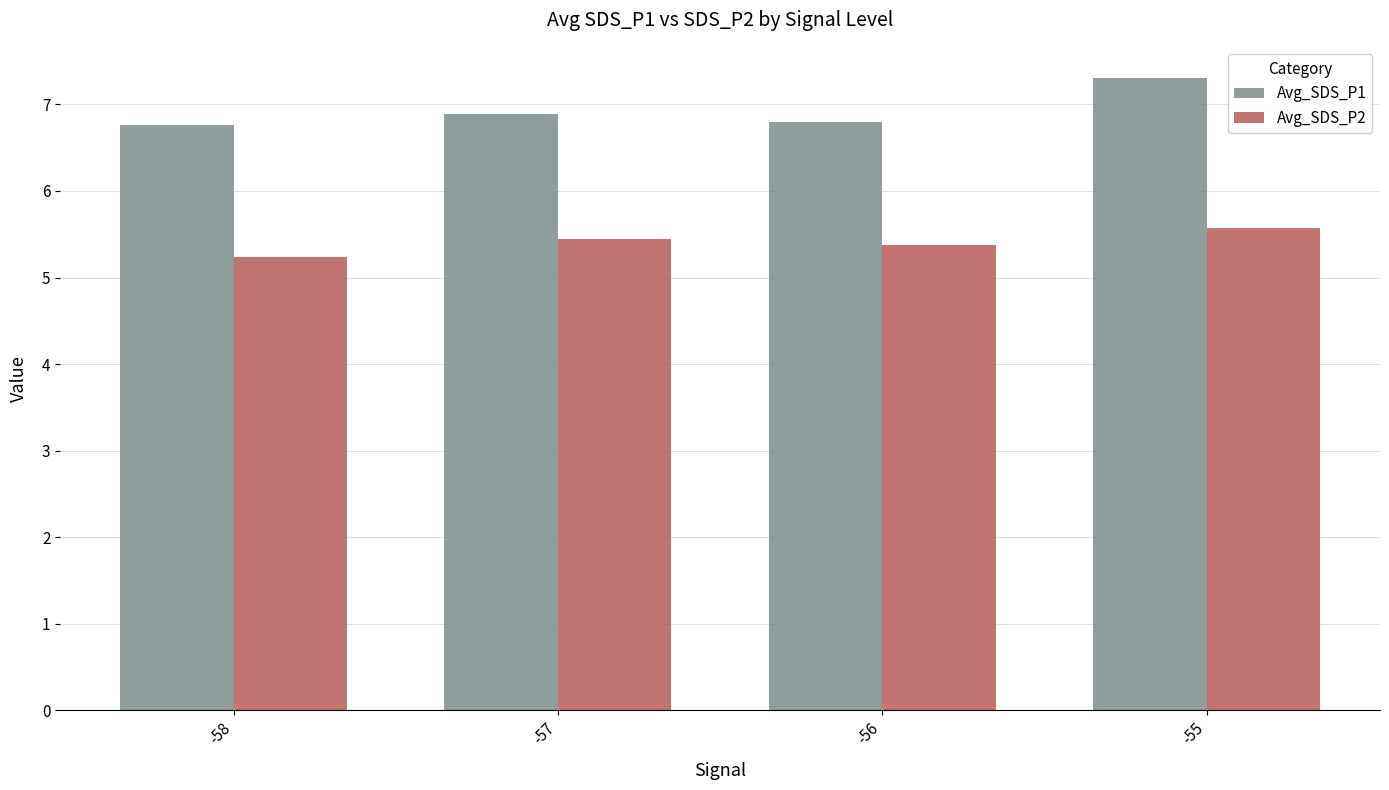

Rank the series at -58 from lowest to highest value.

Avg_SDS_P2, Avg_SDS_P1